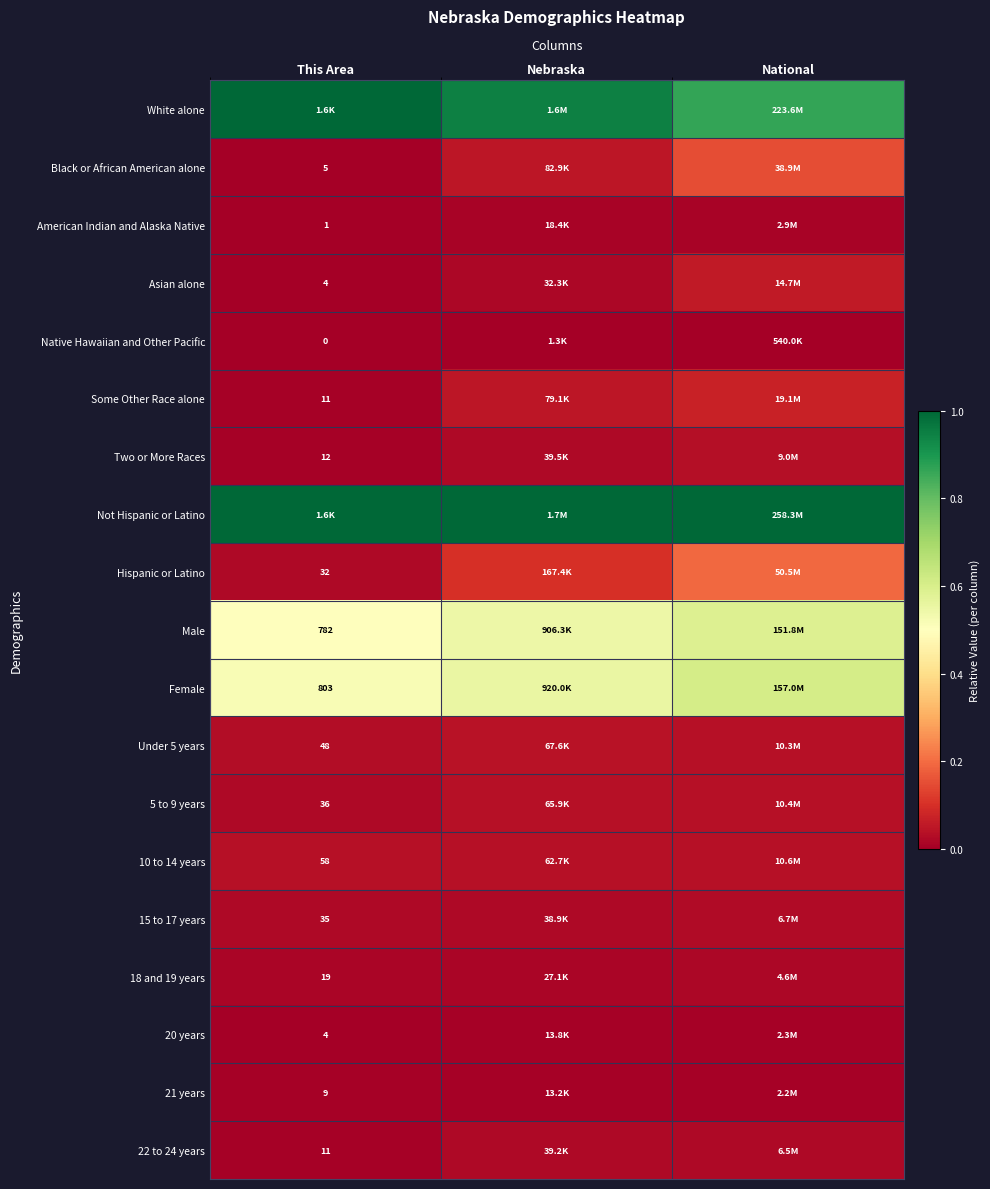

Is it true that 22 to 24 years equals 0.0 at Nebraska?

False